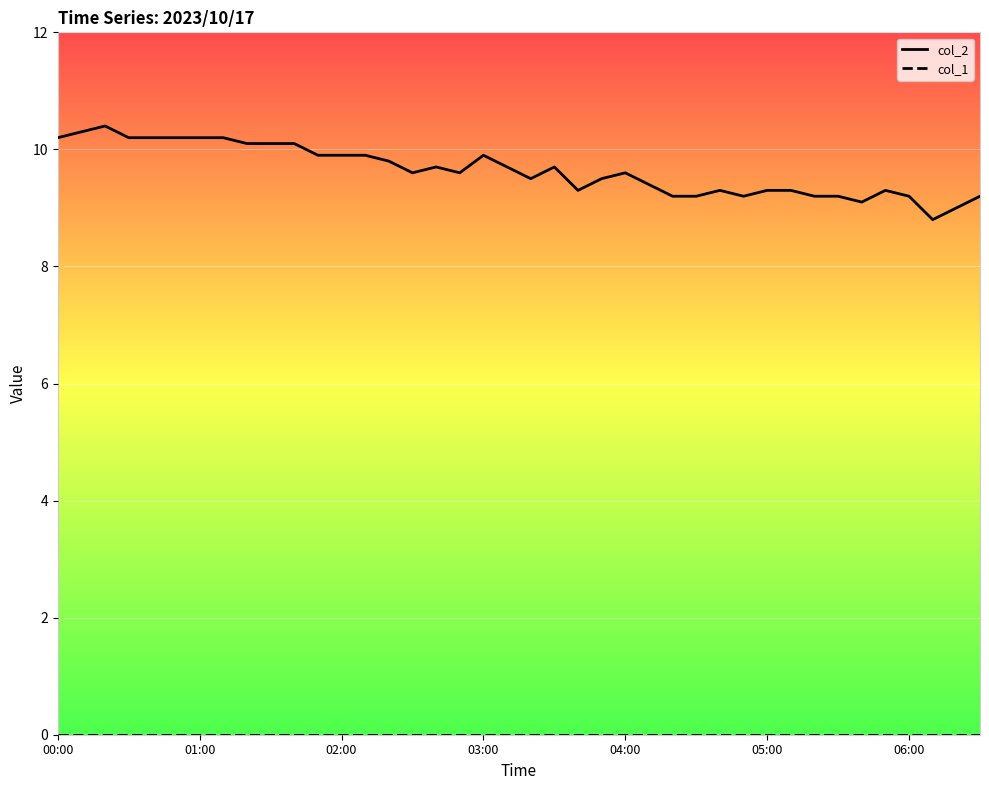

Which series has the widest spread of values?

col_2